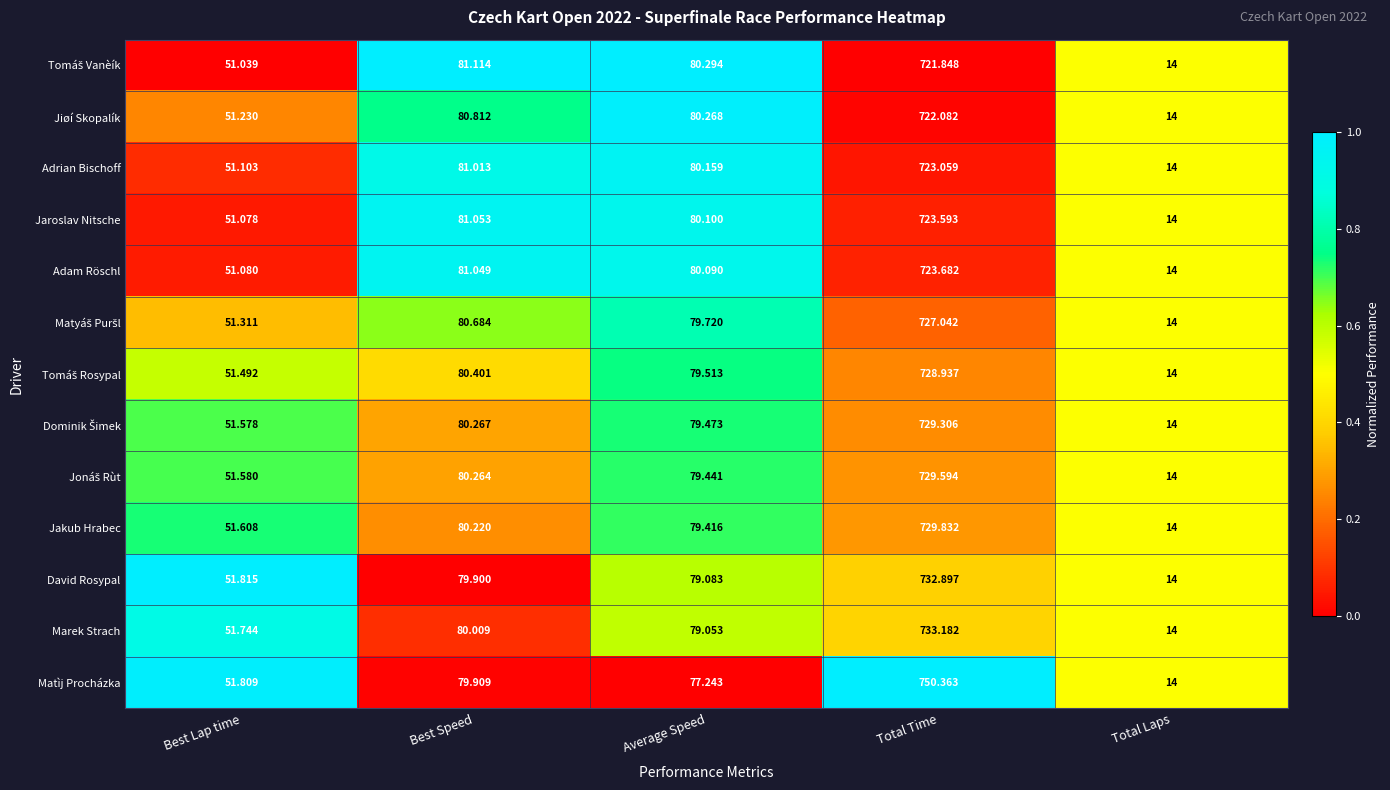

Where does the Adrian Bischoff series first go above 80?

Best Speed